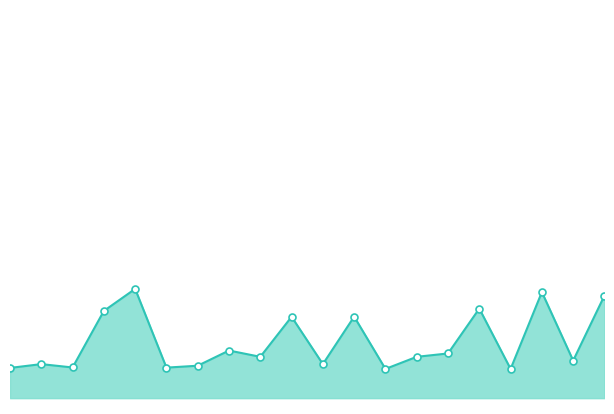

Is it true that the value at 12 is 8182?

False